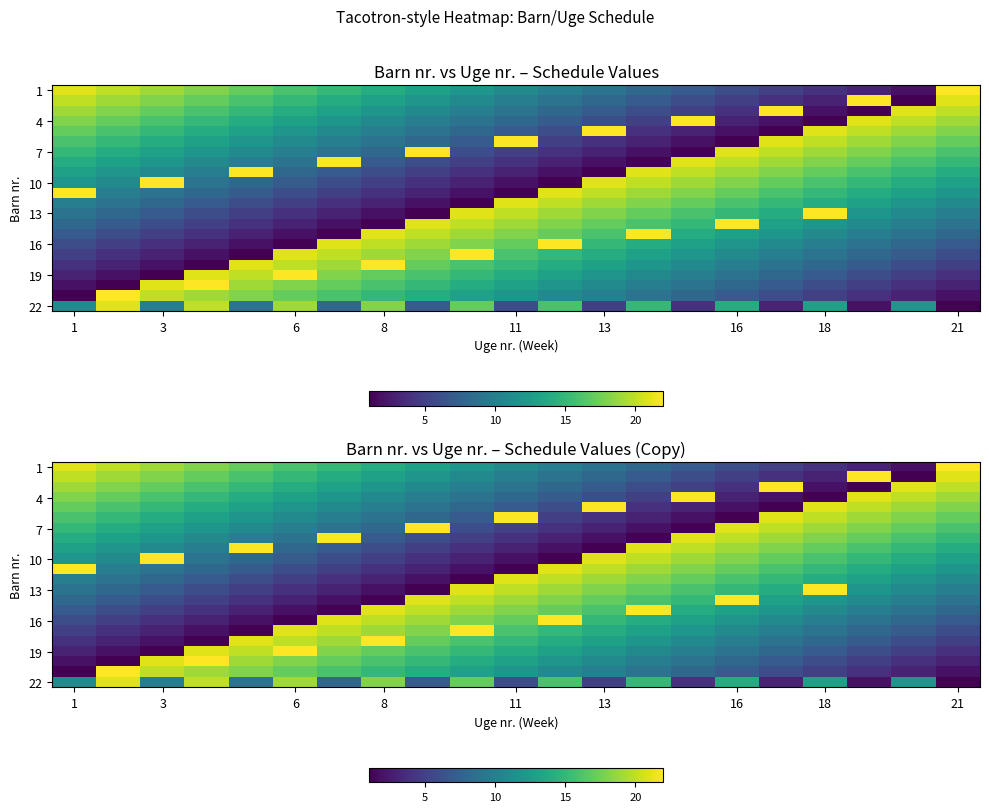

At which category is the sum across all series the highest?

1